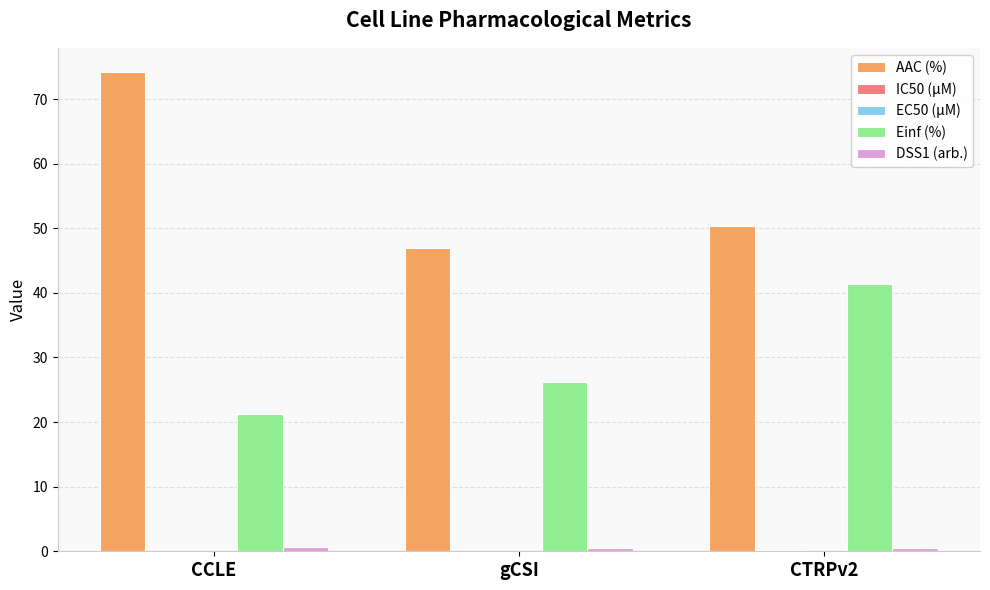

The value of Einf (%) at CCLE is 21.2. True or false?

True